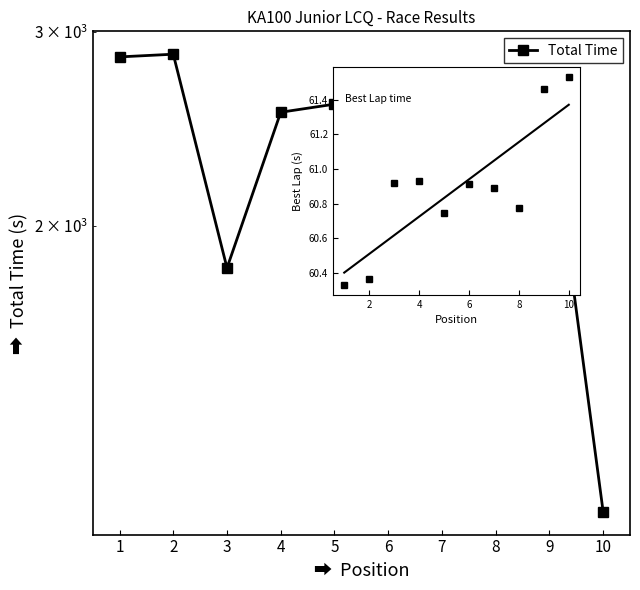

List the series in order of their overall mean, highest first.

Total Time, Best Lap time